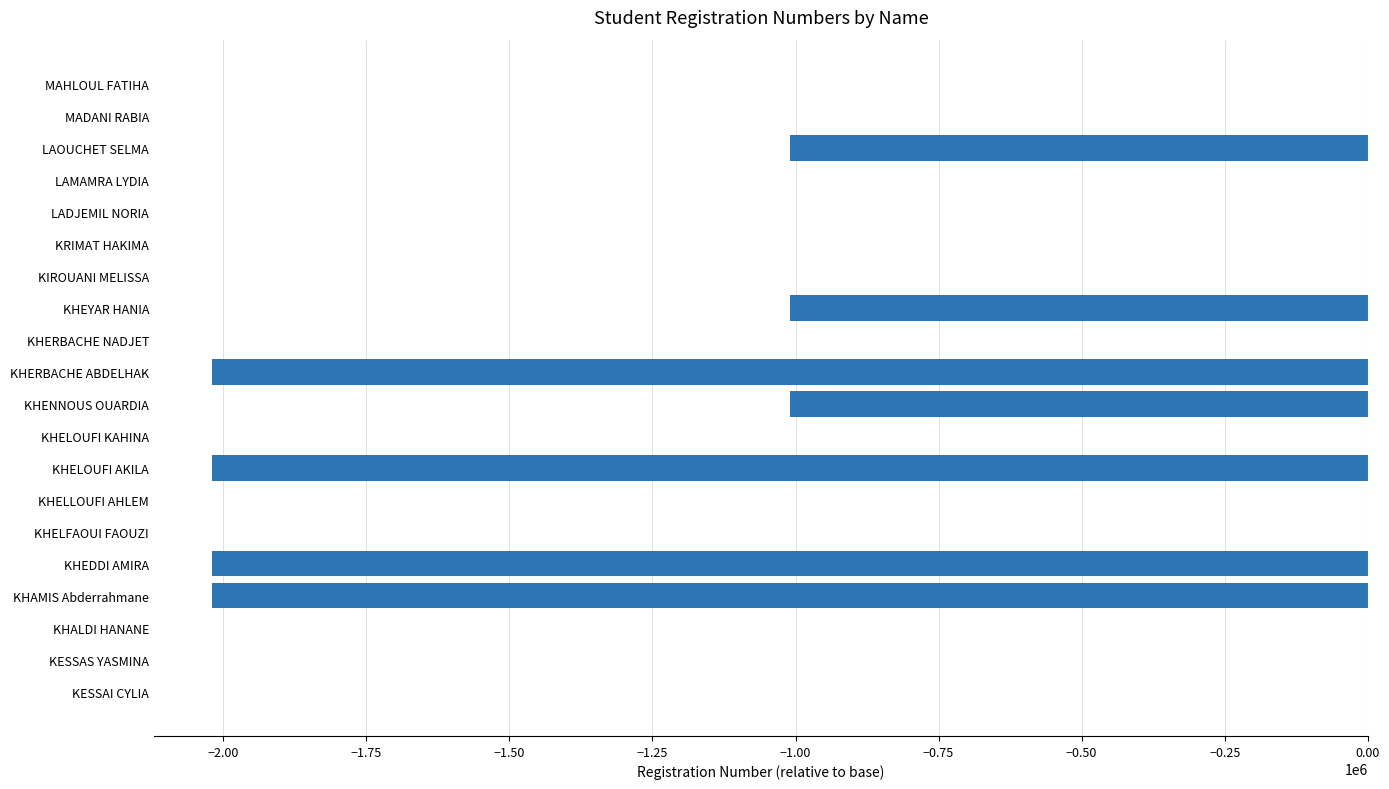

Which has a higher value, KHAMIS Abderrahmane or KHALDI HANANE?

KHALDI HANANE